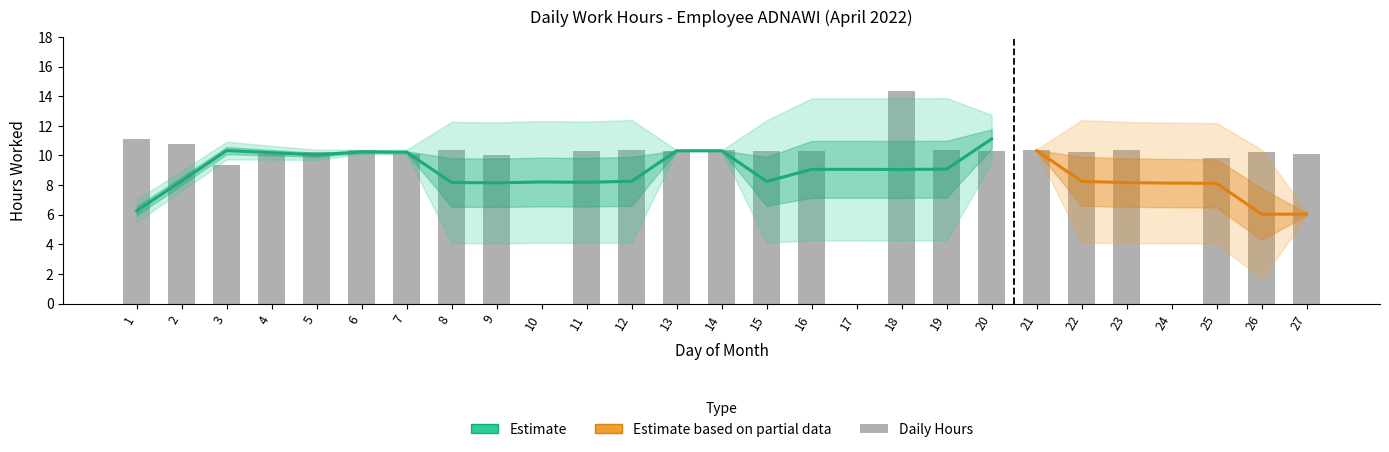

What is the difference between the maximum and minimum values?

14.3